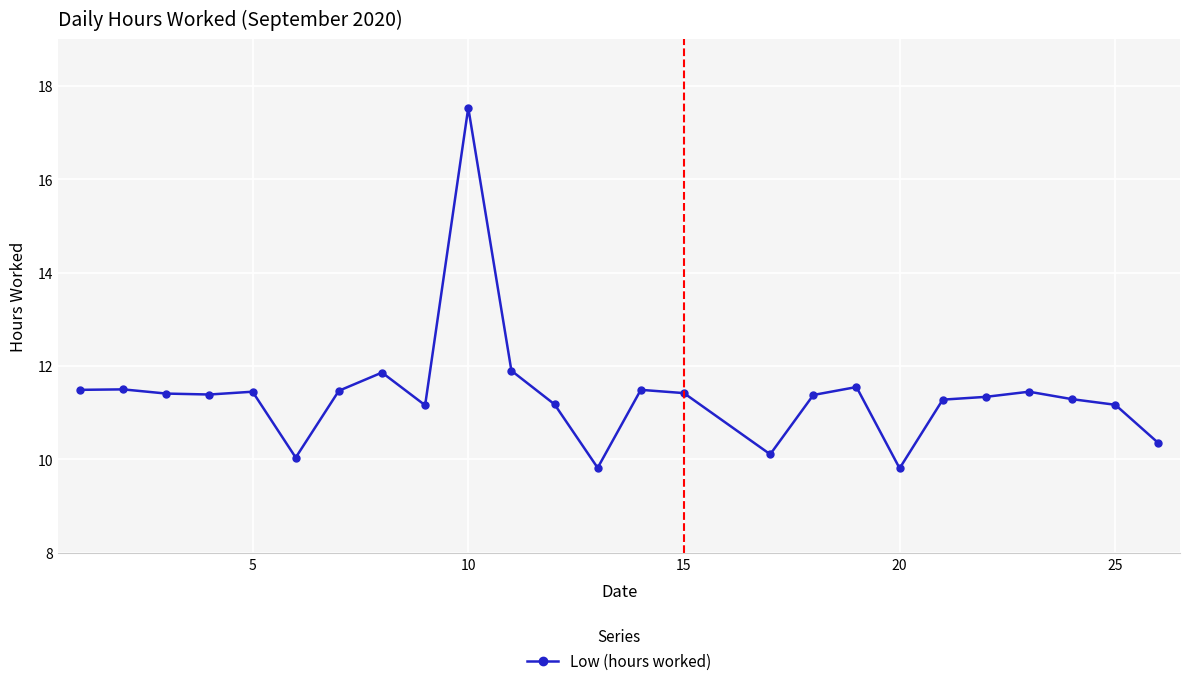

Count the number of categories in the chart.

25